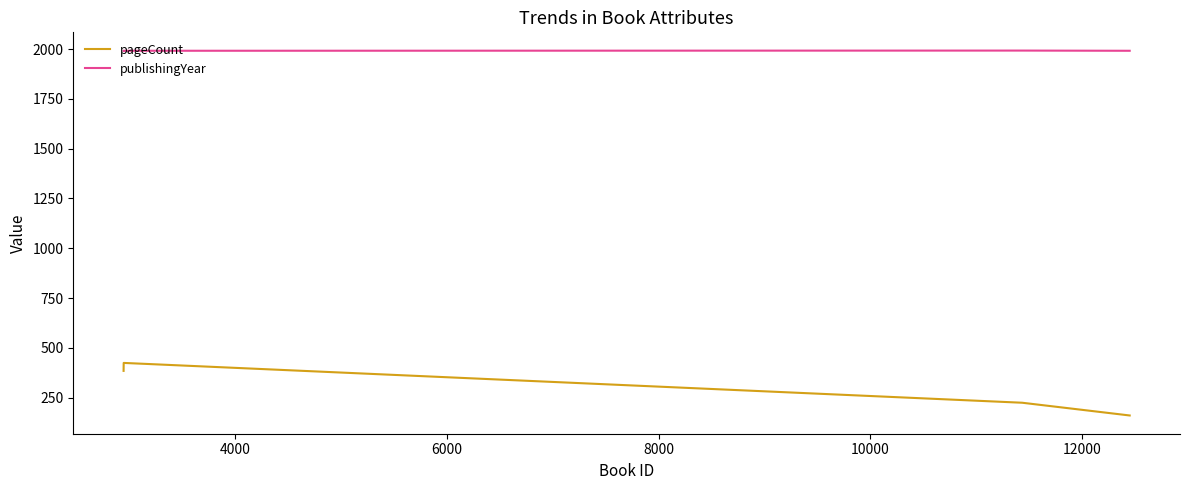

At how many categories does at least one series exceed 1592?

5